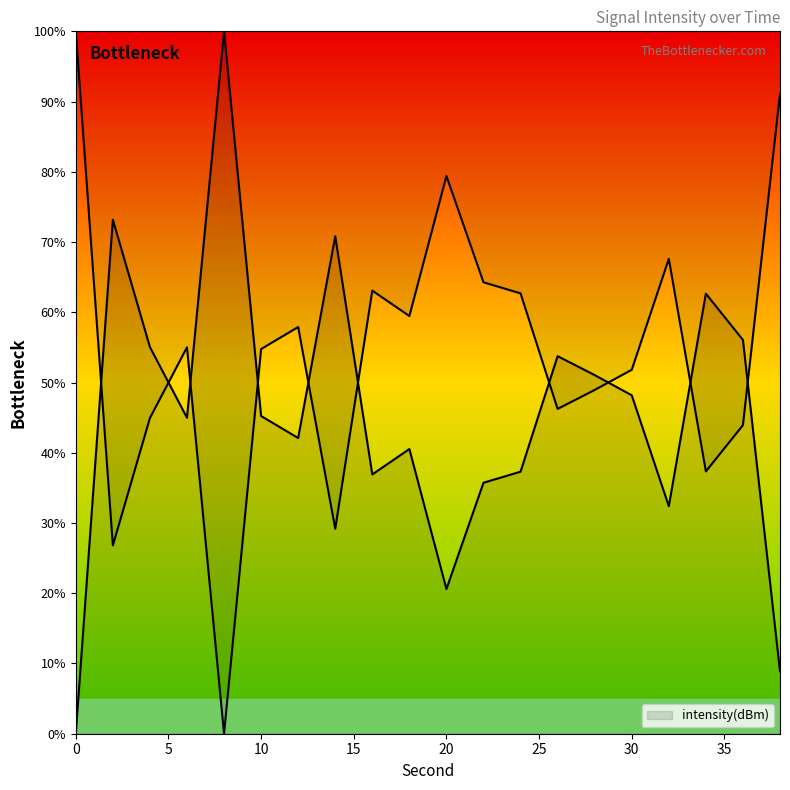

How many interior local peaks (higher than both neighbors) does the data have?

5